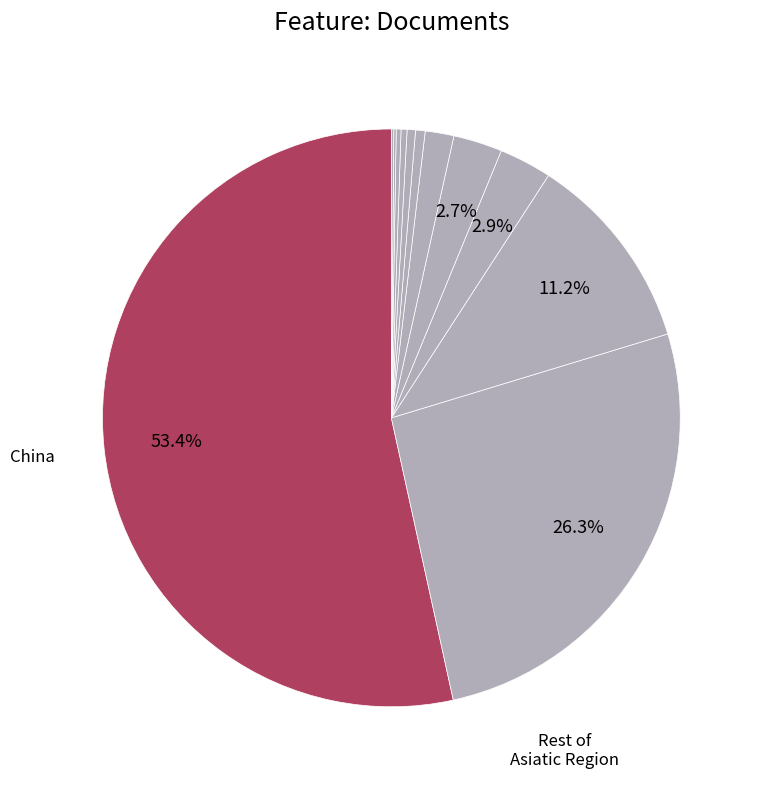

How many slices are in this pie chart?

12